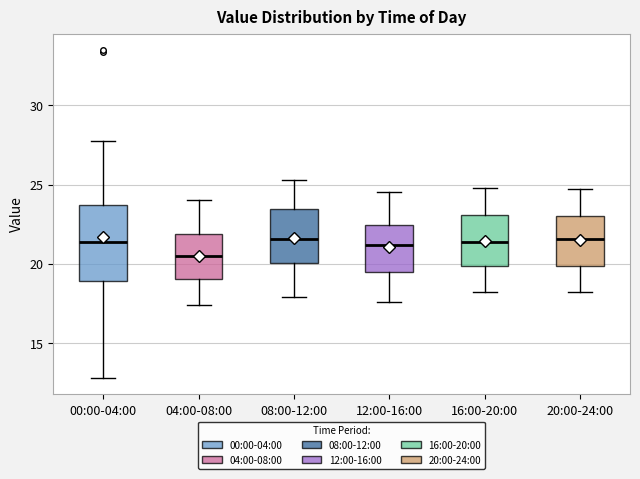

Where is the lower edge of the box for 08:00-12:00 on the y-axis? The values are not printed on the chart, so give them approximately, as read against the axis.

20.0